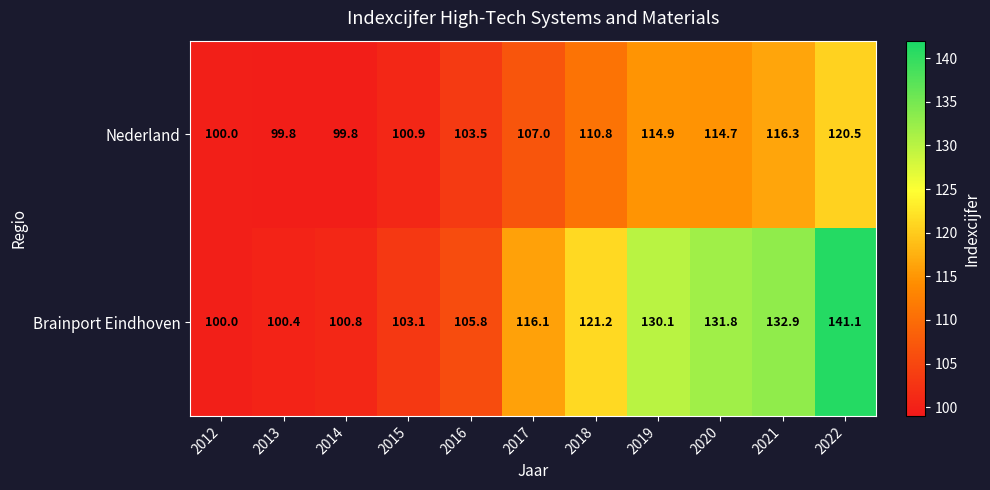

Reading left to right, list all the values displayed in this chart.

Nederland: 2012=100.0	2013=99.8	2014=99.8	2015=100.9	2016=103.5	2017=107.0	2018=110.8	2019=114.9	2020=114.7	2021=116.3	2022=120.5
Brainport Eindhoven: 2012=100.0	2013=100.4	2014=100.8	2015=103.1	2016=105.8	2017=116.1	2018=121.2	2019=130.1	2020=131.8	2021=132.9	2022=141.1